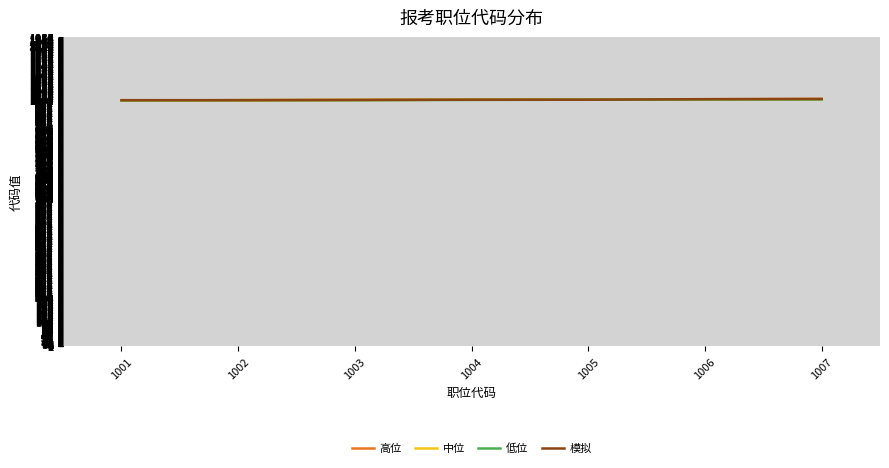

Is it true that 高位 equals 1007 at 1007?

True